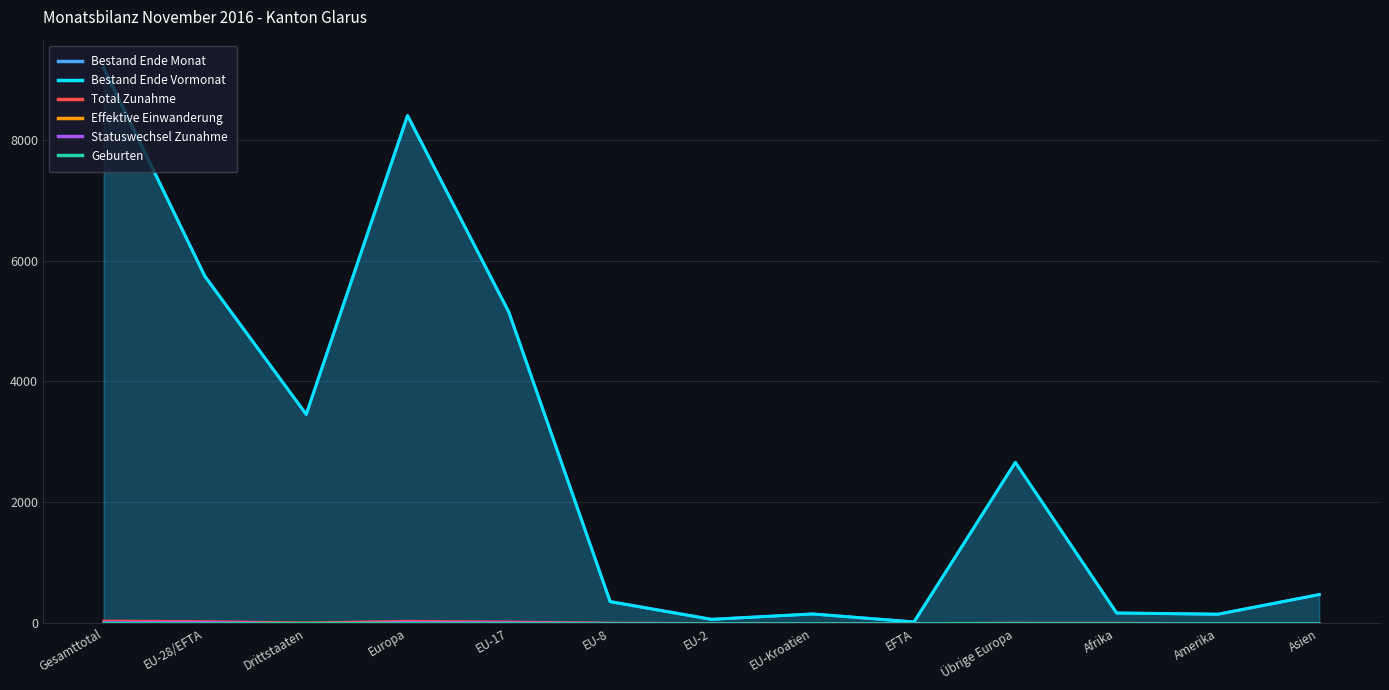

How many interior local valleys does the Effektive Einwanderung series have?

1